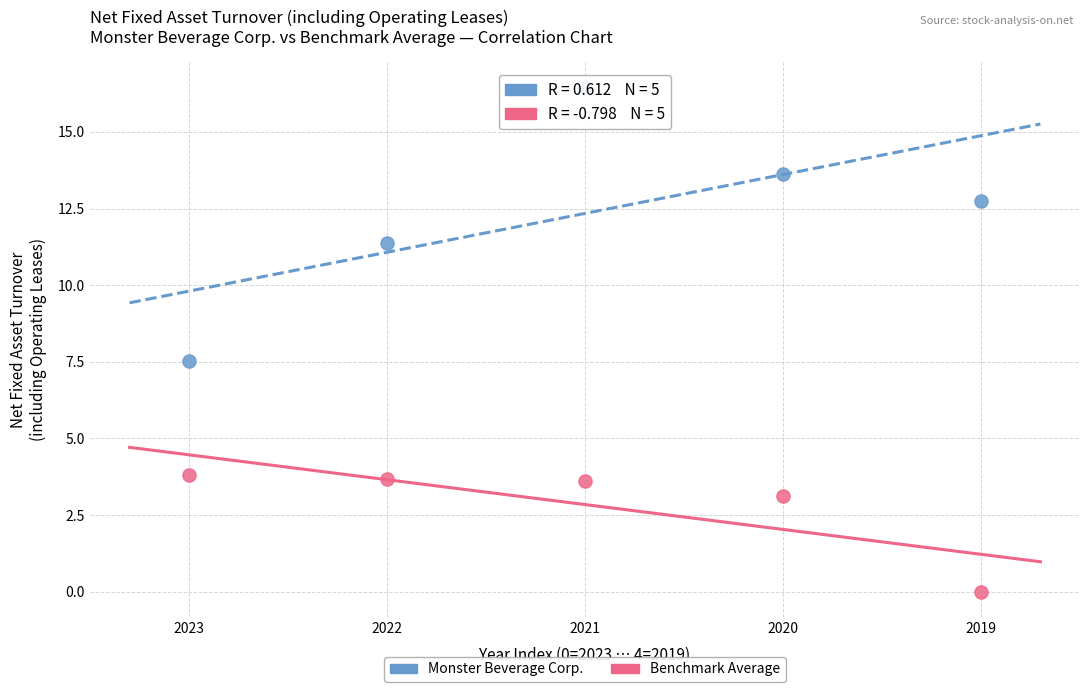

Across all series, what Y value is closest to 8?

7.5